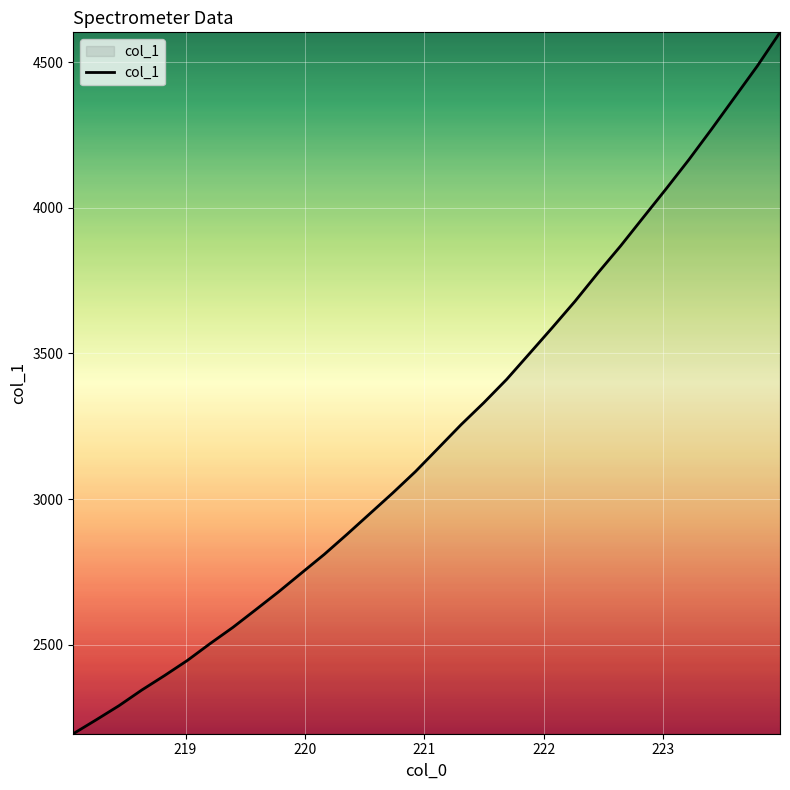

What is the minimum value shown in the chart?

2193.9